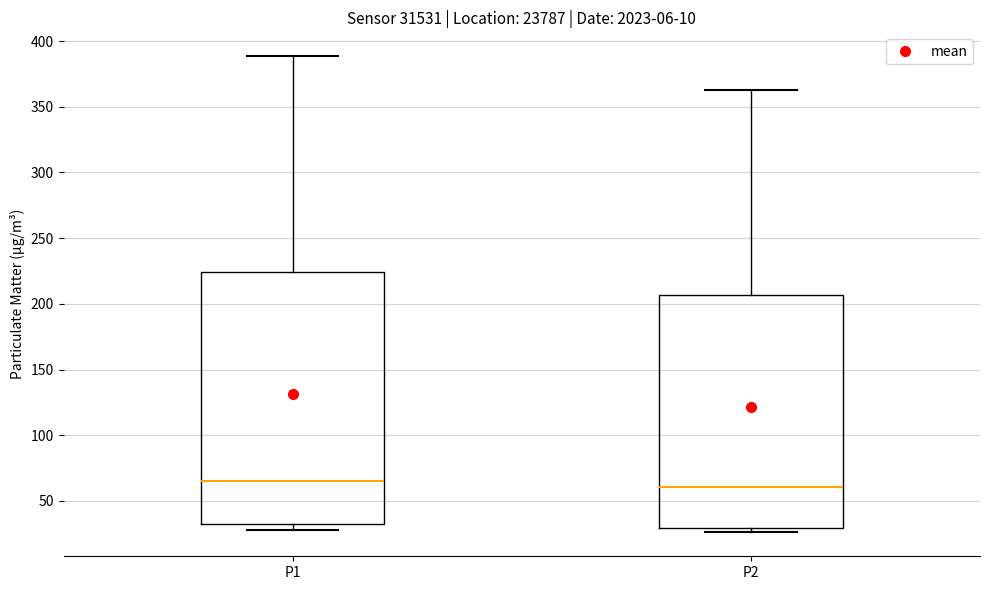

Reading left to right, read every box against the y-axis: the position of its median line, the range the box covers, and the ends of its whiskers. The values are not printed on the chart, so give them approximately, as read against the axis.

P1: median 65, box 30 to 225, whiskers 30 (just below the box's lower edge) to 390
P2: median 60, box 30 to 205, whiskers 25 to 365